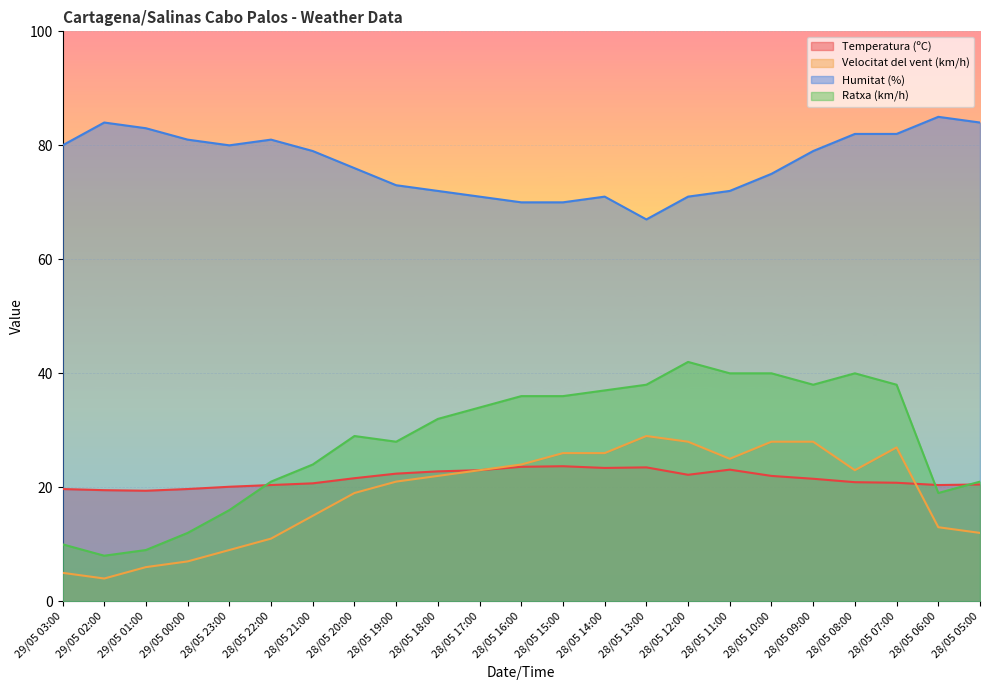

At 28/05 15:00, list the series in order from largest to smallest.

Humitat (%), Ratxa (km/h), Velocitat del vent (km/h), Temperatura (ºC)